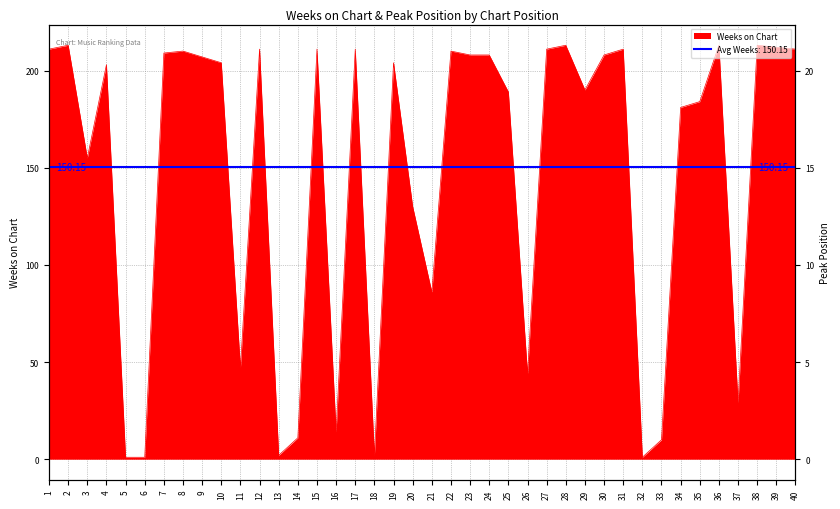

Reading right to left, what are all the values shown in this chart?

40=211	39=212	38=213	37=29	36=213	35=184	34=181	33=10	32=1	31=211	30=208	29=190	28=213	27=211	26=44	25=189	24=208	23=208	22=210	21=86	20=130	19=204	18=2	17=211	16=14	15=211	14=11	13=2	12=211	11=47	10=204	9=207	8=210	7=209	6=1	5=1	4=203	3=155	2=213	1=211